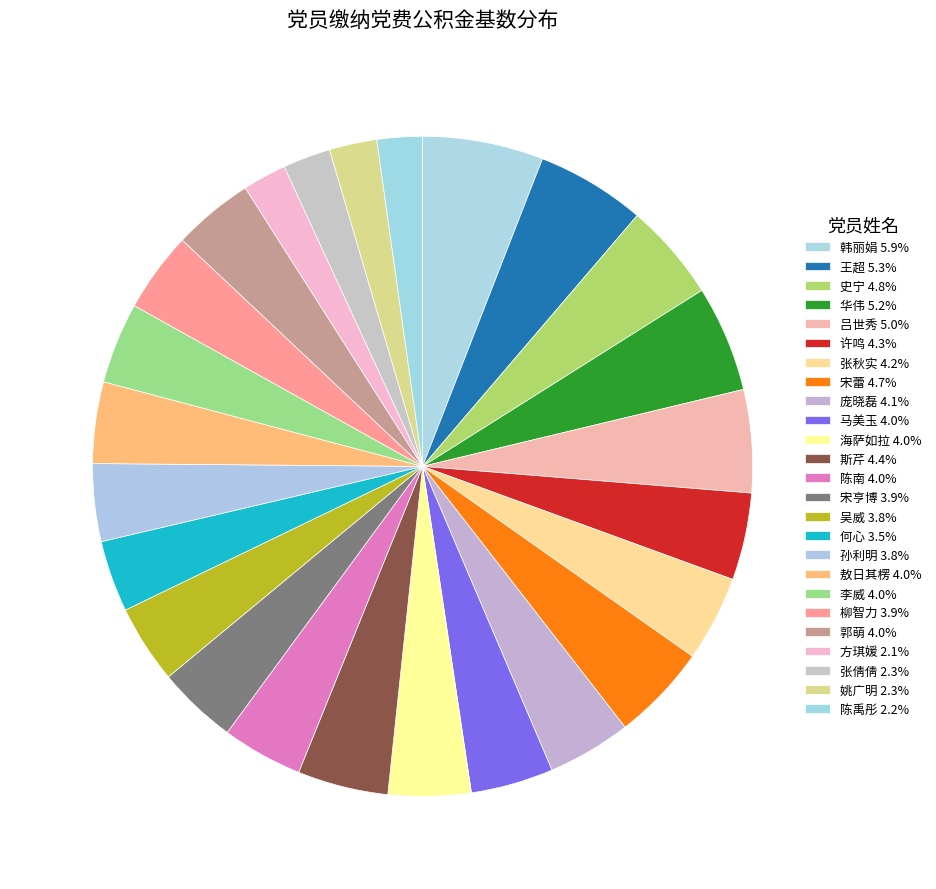

Between 宋亨博 and 孙利明, which is larger?

宋亨博